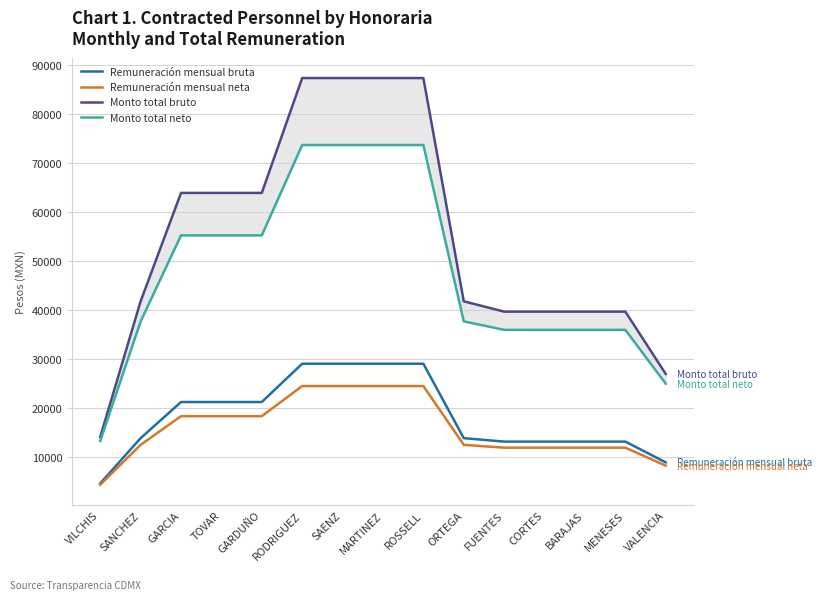

How many values in the Monto total bruto series exceed 41817?

7